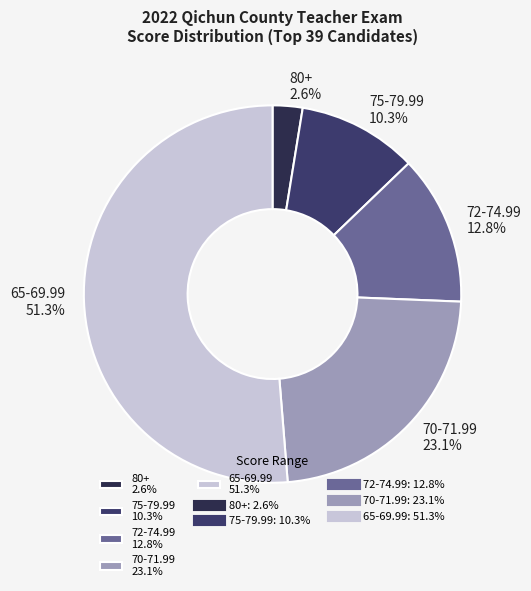

What is the smallest slice in the pie chart?

80+ 2.6%